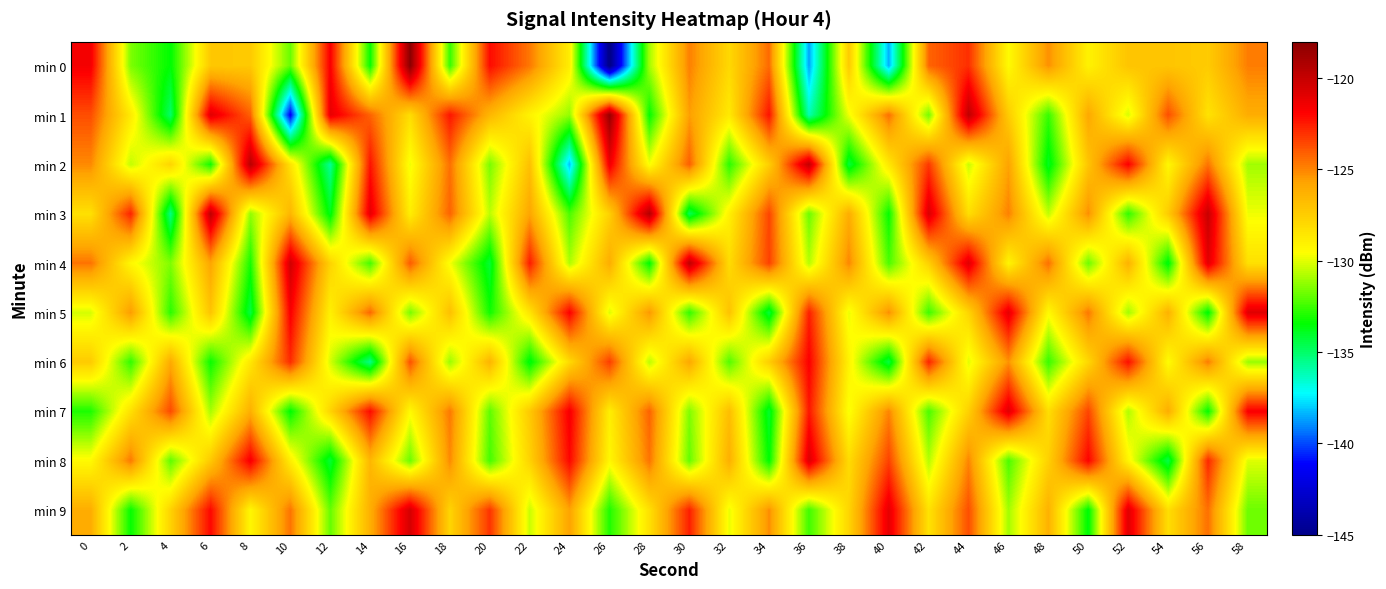

Which label corresponds to the smallest value in the chart?

26